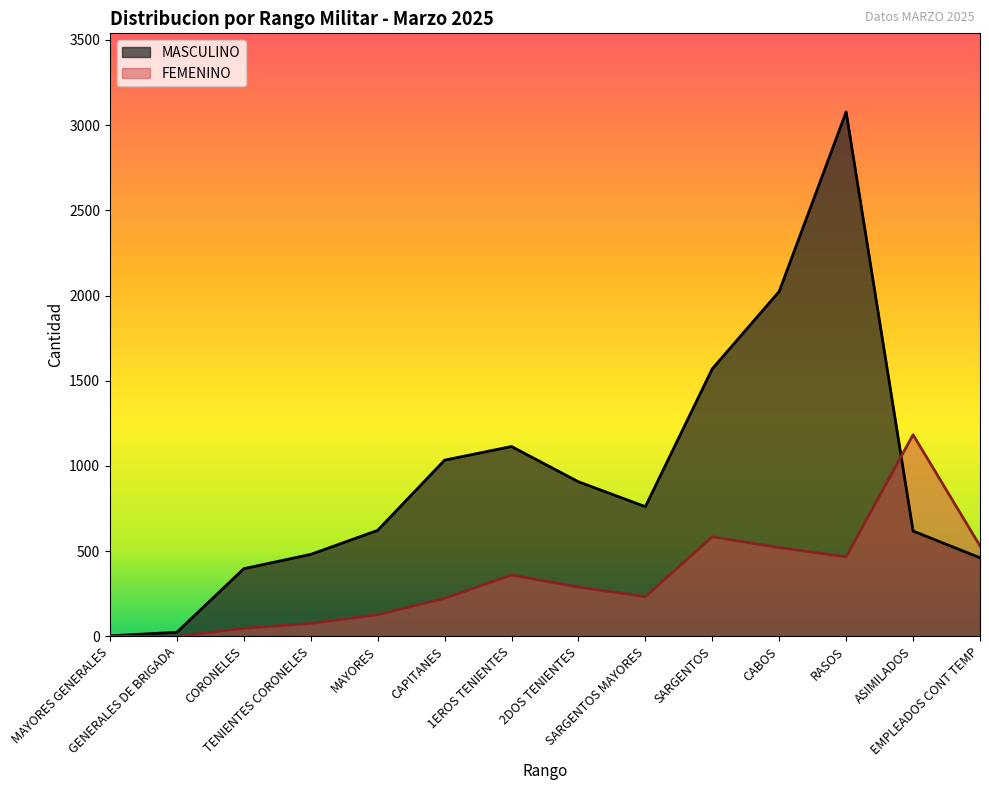

Where is the first local maximum for FEMENINO?

1EROS TENIENTES